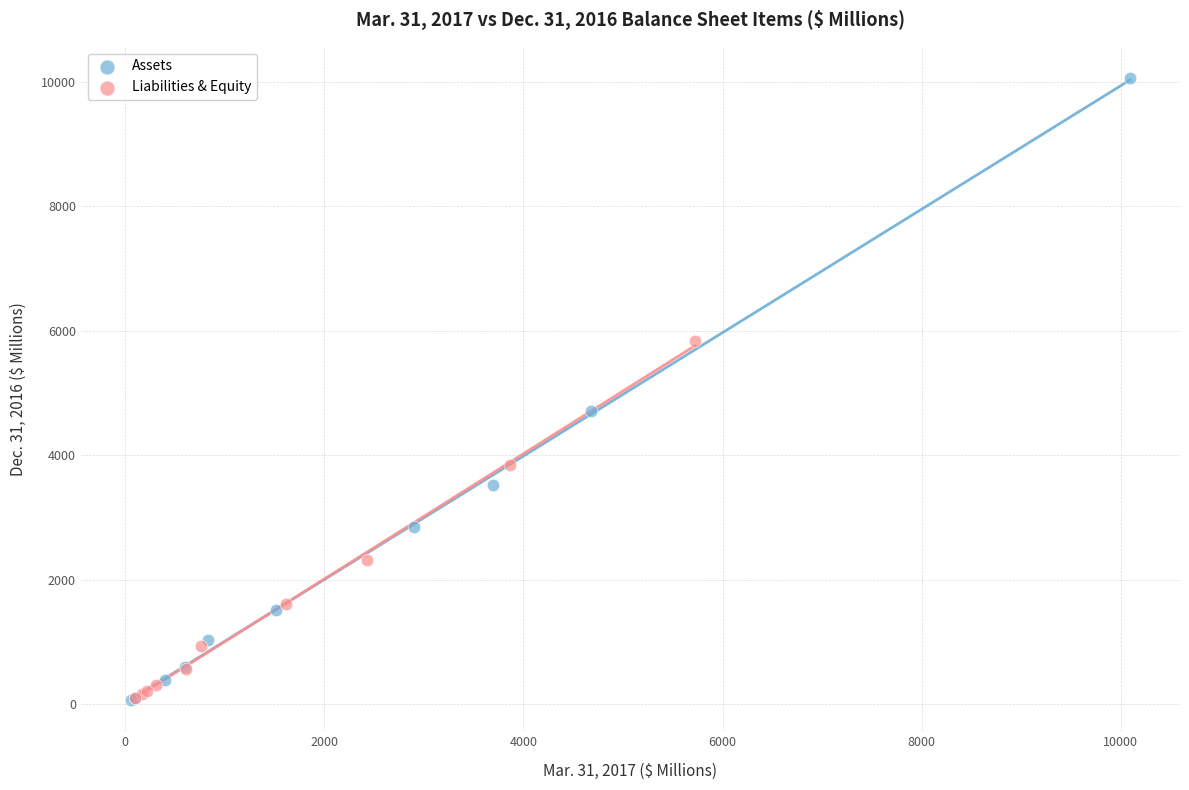

Which series has the widest spread of Y values?

Assets